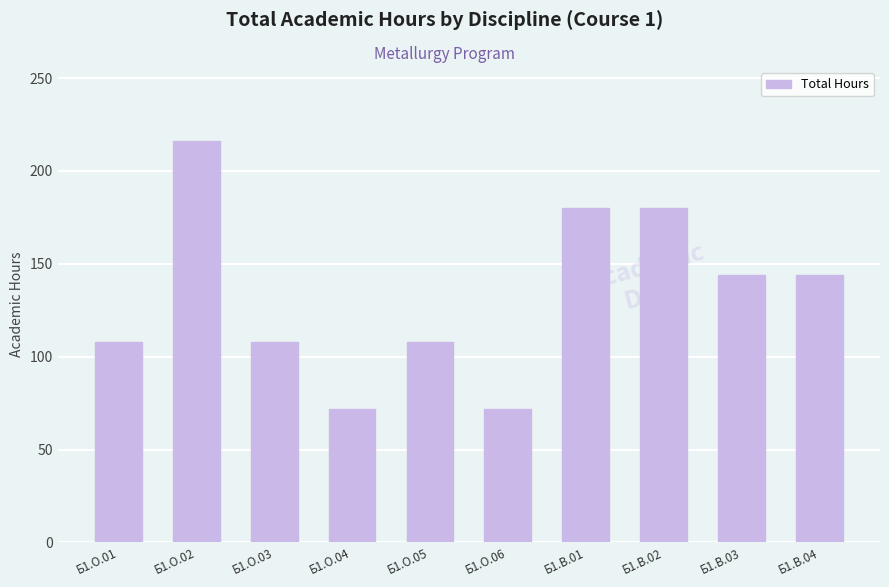

True or false: the data shows 136 at Б1.О.02.

False